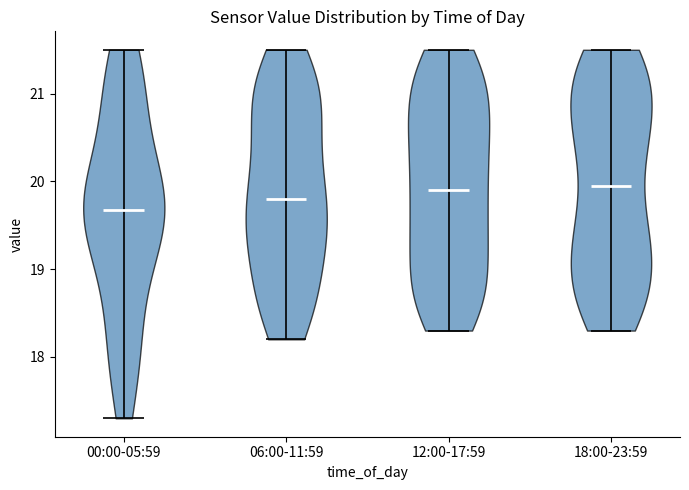

Reading left to right, read every violin against the y-axis: where its median line is, and the lowest and highest points it reaches. The values are not printed on the chart, so give them approximately, as read against the axis.

00:00-05:59: median line 19.7, lowest point 17.3, highest point 21.5
06:00-11:59: median line 19.8, lowest point 18.2, highest point 21.5
12:00-17:59: median line 19.9, lowest point 18.3, highest point 21.5
18:00-23:59: median line 20.0, lowest point 18.3, highest point 21.5